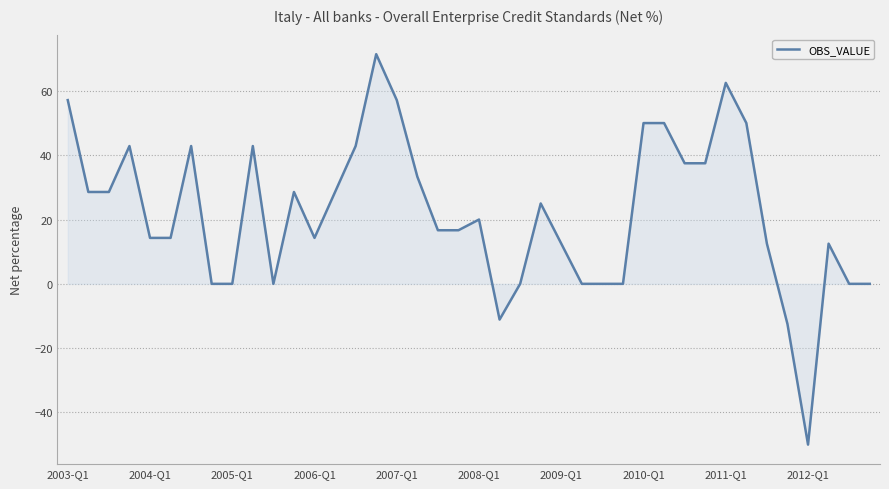

What is the difference between the maximum and minimum values?

121.4